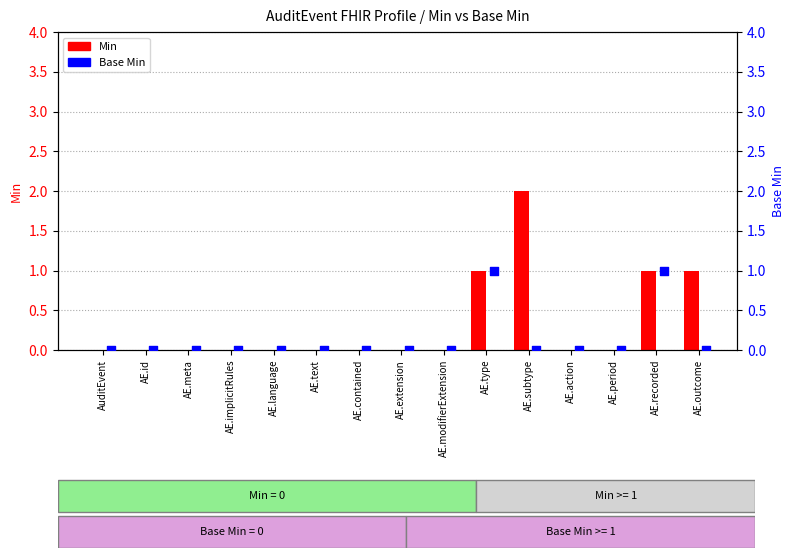

Which series contains the highest Y value?

Min